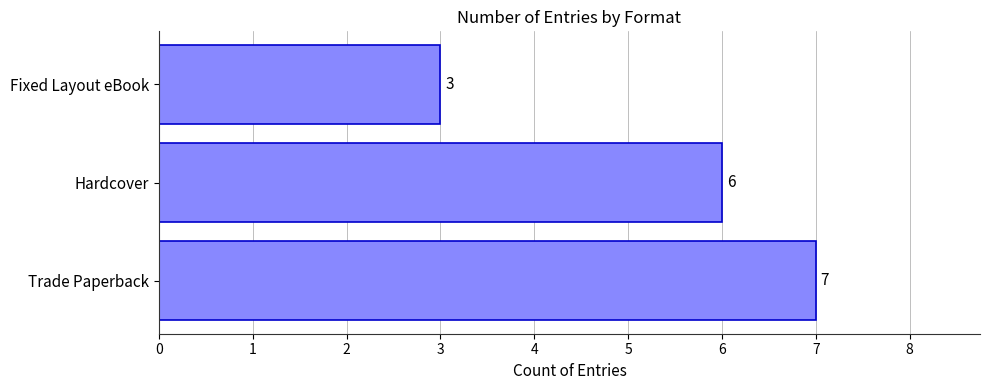

What is the difference between the values at Hardcover and Fixed Layout eBook?

3